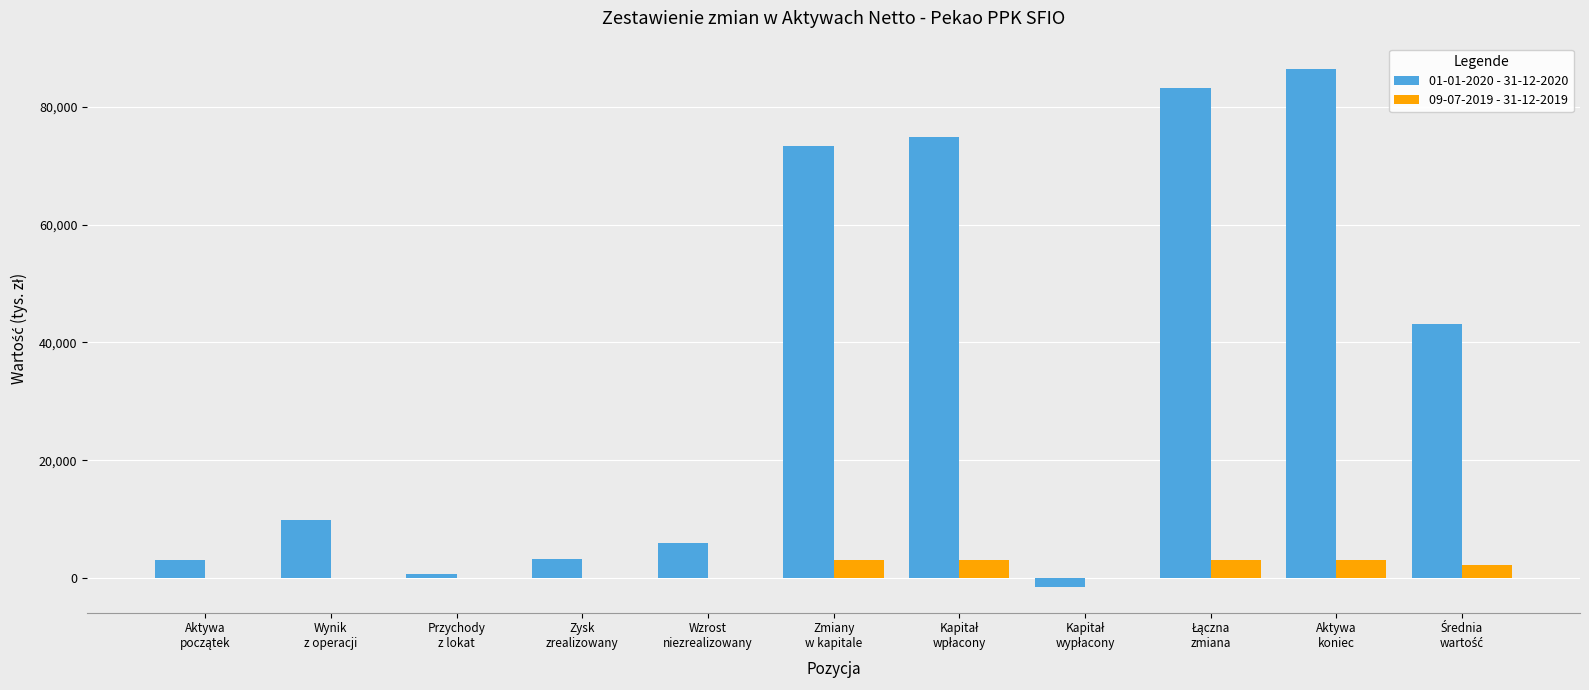

The value of 01-01-2020 - 31-12-2020 at Zmiany
w kapitale is 30074. True or false?

False